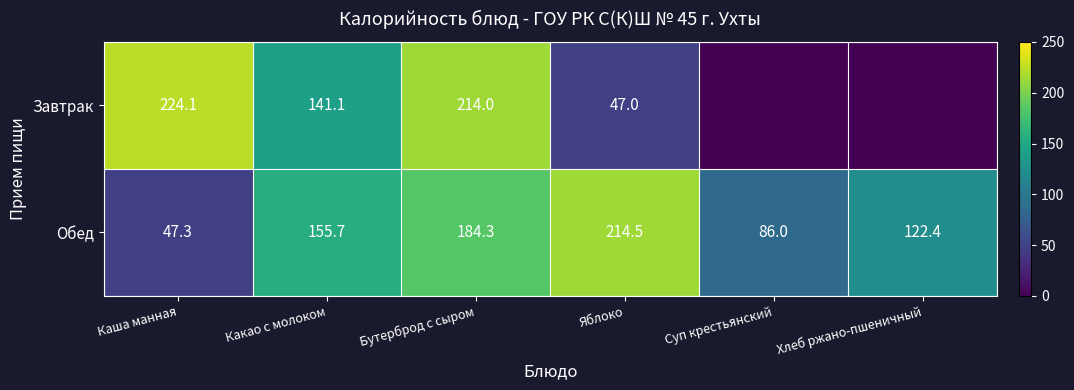

Is the value of Завтрак at Какао с молоком greater than the value of Обед at Какао с молоком?

No